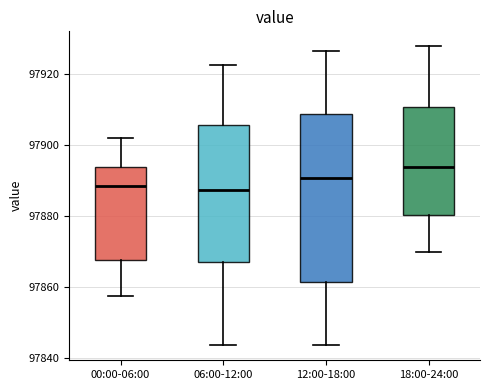

Comparing the boxes themselves (not the whiskers), which one is the tallest?

12:00-18:00